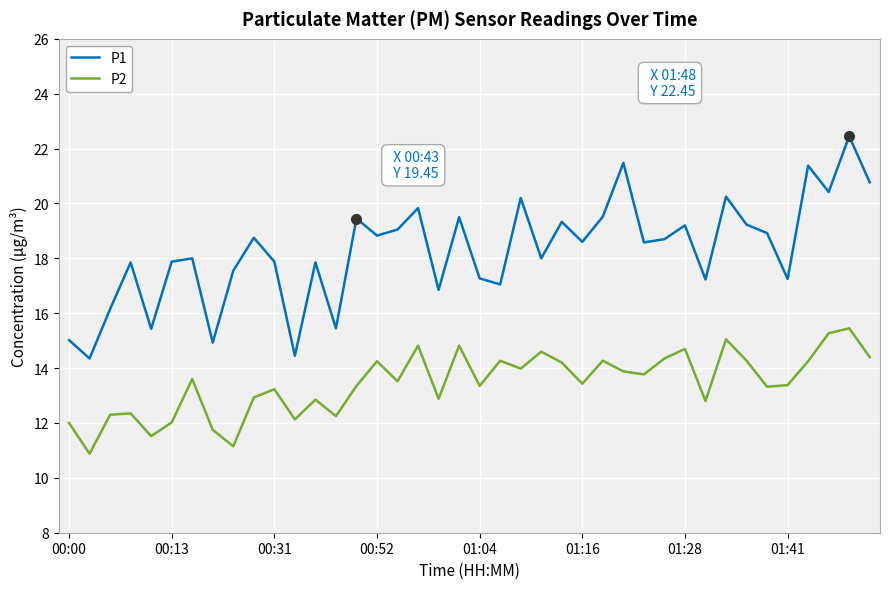

Which series has the largest total across all categories?

P1